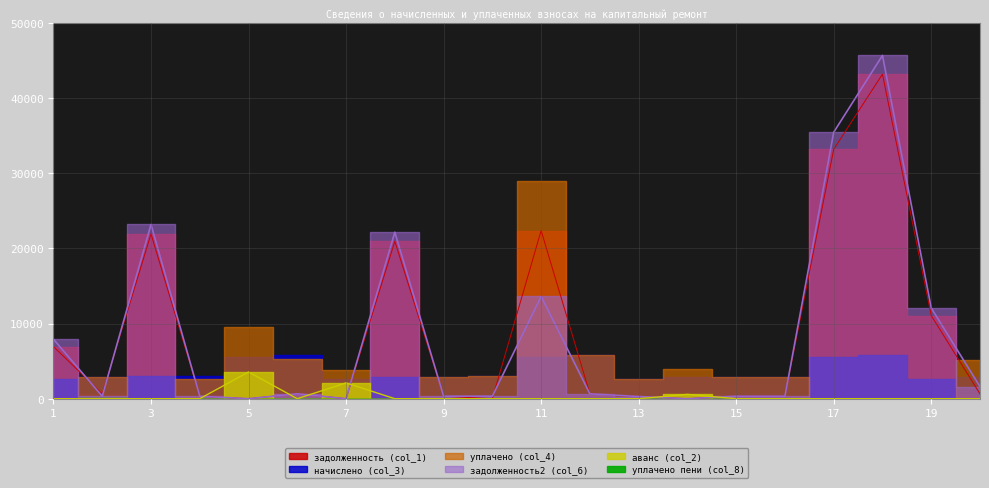

What is the value of the задолженность (col_1) point at the 11th from the left?

22384.5